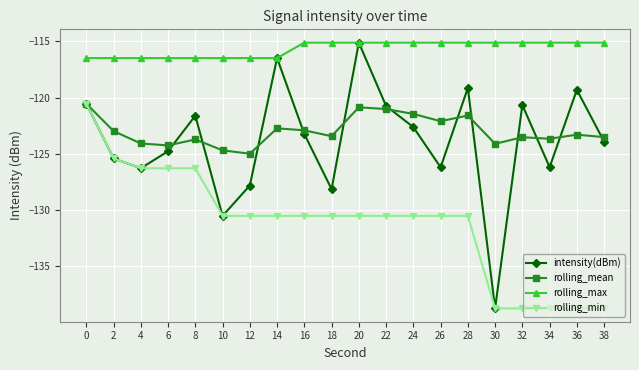

Is it true that rolling_min equals -71.7 at 28?

False